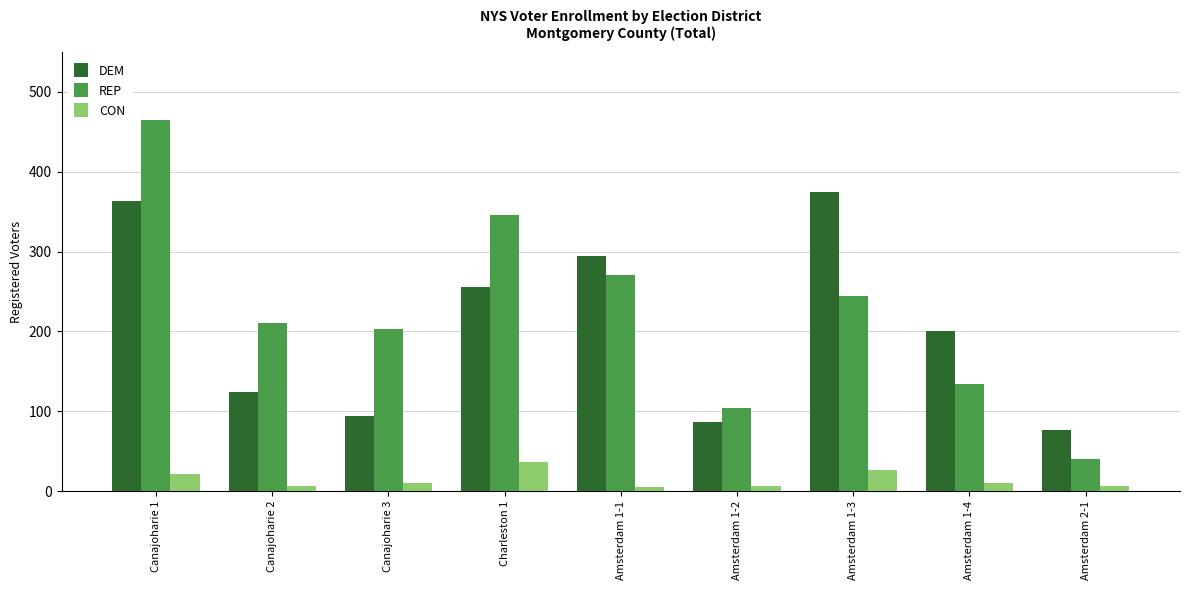

What is the value of the DEM bar at the 3rd from the left?

94